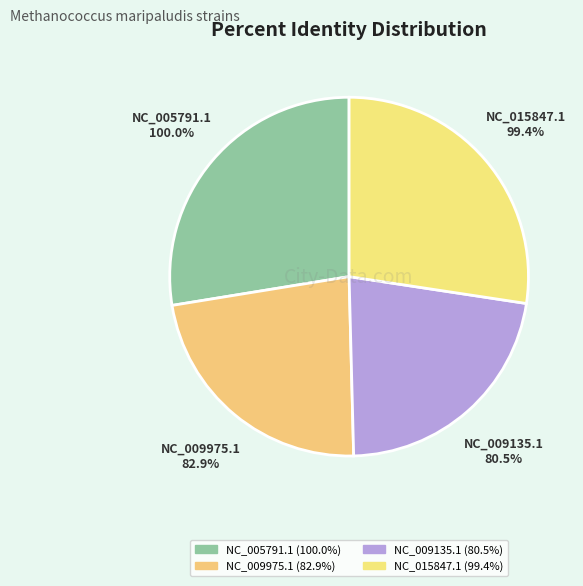

What is the ratio of the value at NC_009135.1 to the value at NC_009975.1?

1.0